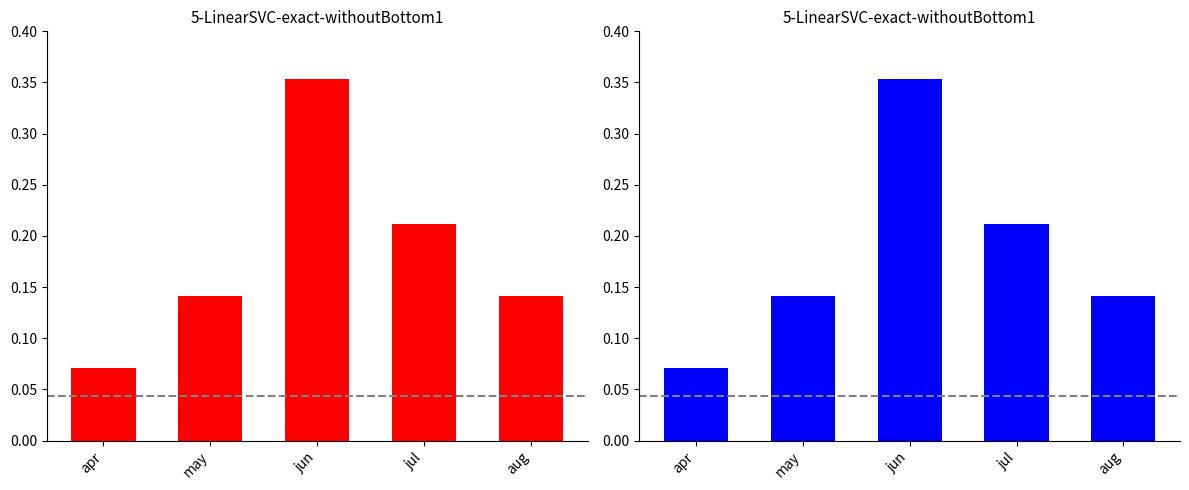

Rank the categories by value from highest to lowest.

jun, jul, may, aug, apr